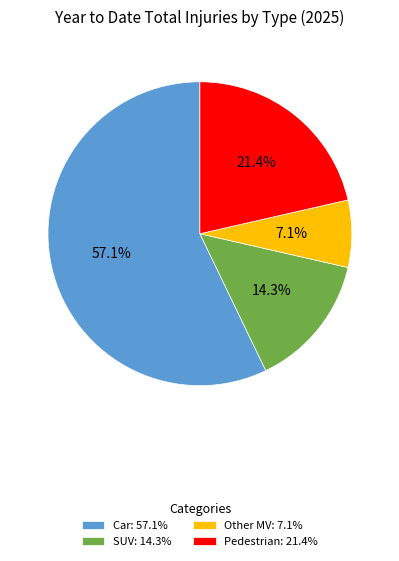

What is the ratio of the value at Pedestrian: 21.4% to the value at SUV: 14.3%?

1.5